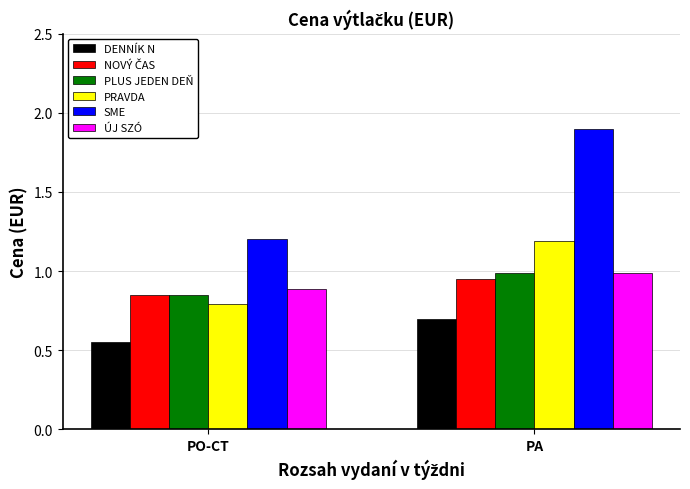

Which category has the lowest value across all series?

PO-CT